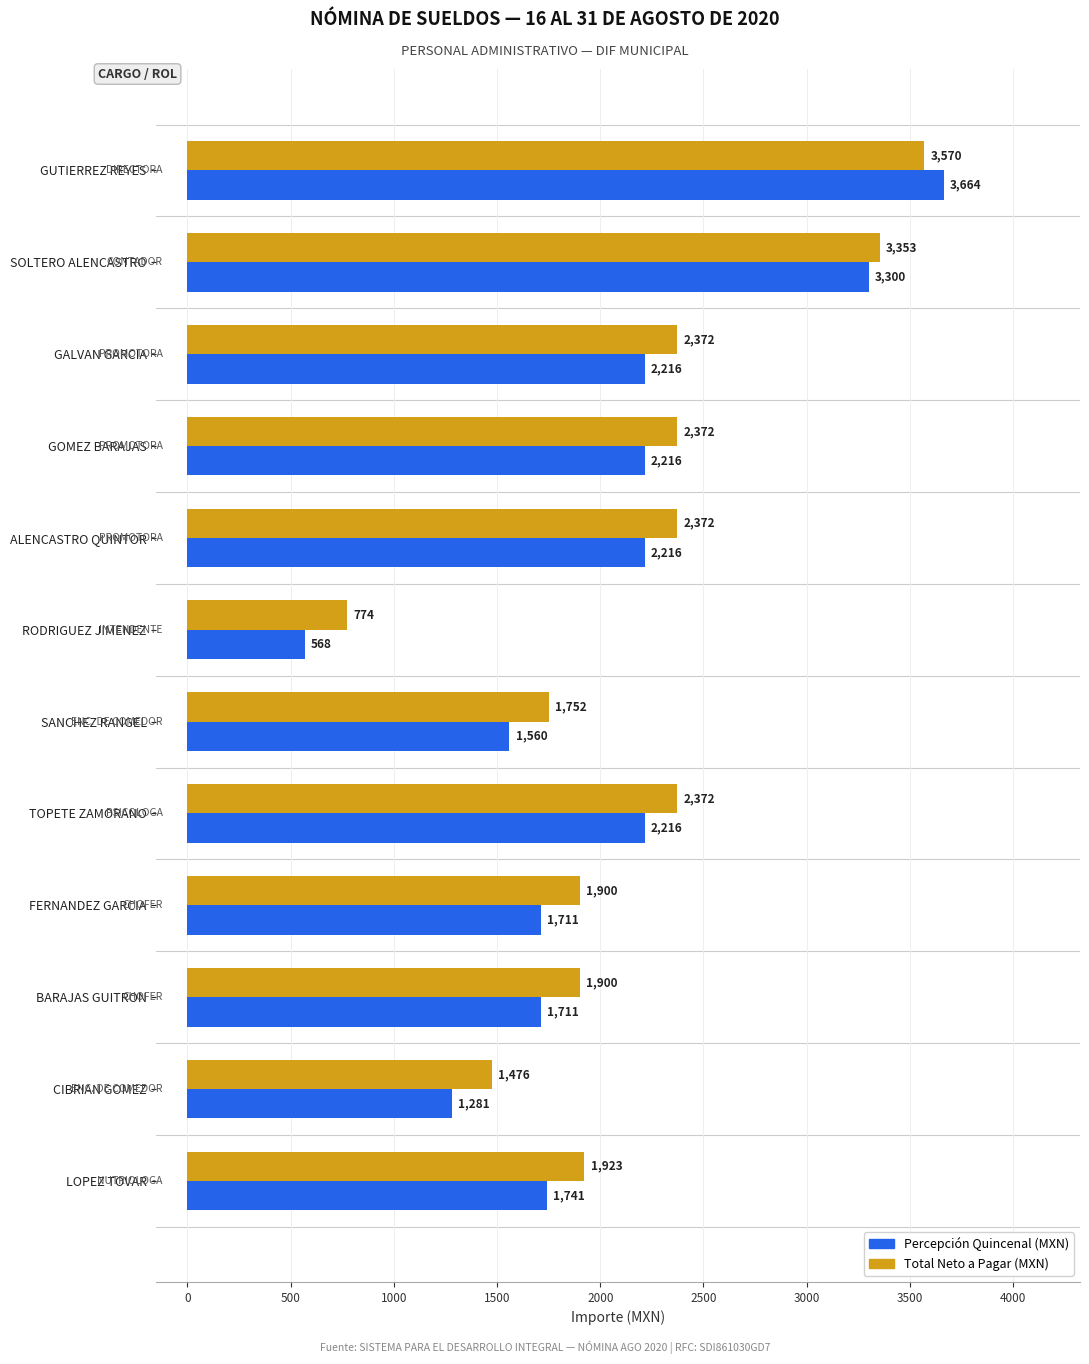

Which label corresponds to the smallest value in the chart?

RODRIGUEZ JIMENEZ